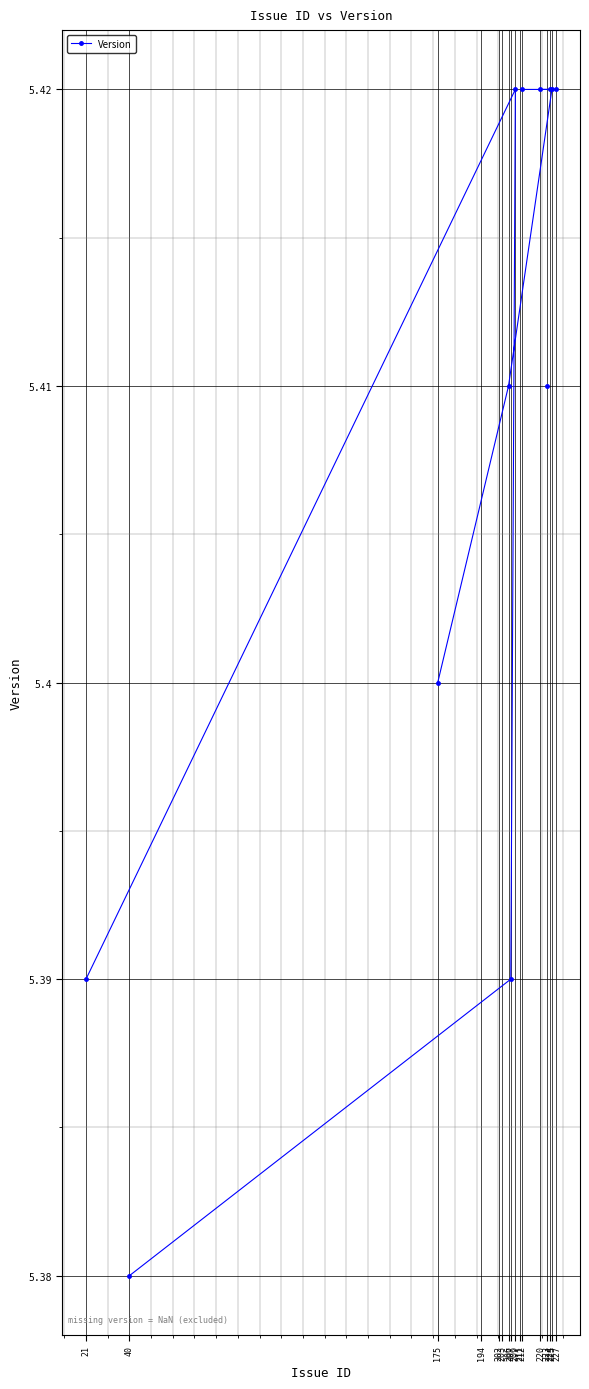

How many positive values are there?

12